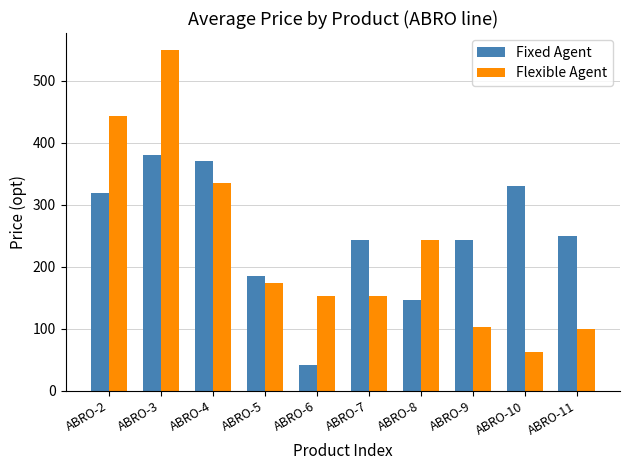

What is the highest value of the Fixed Agent series?

380.1